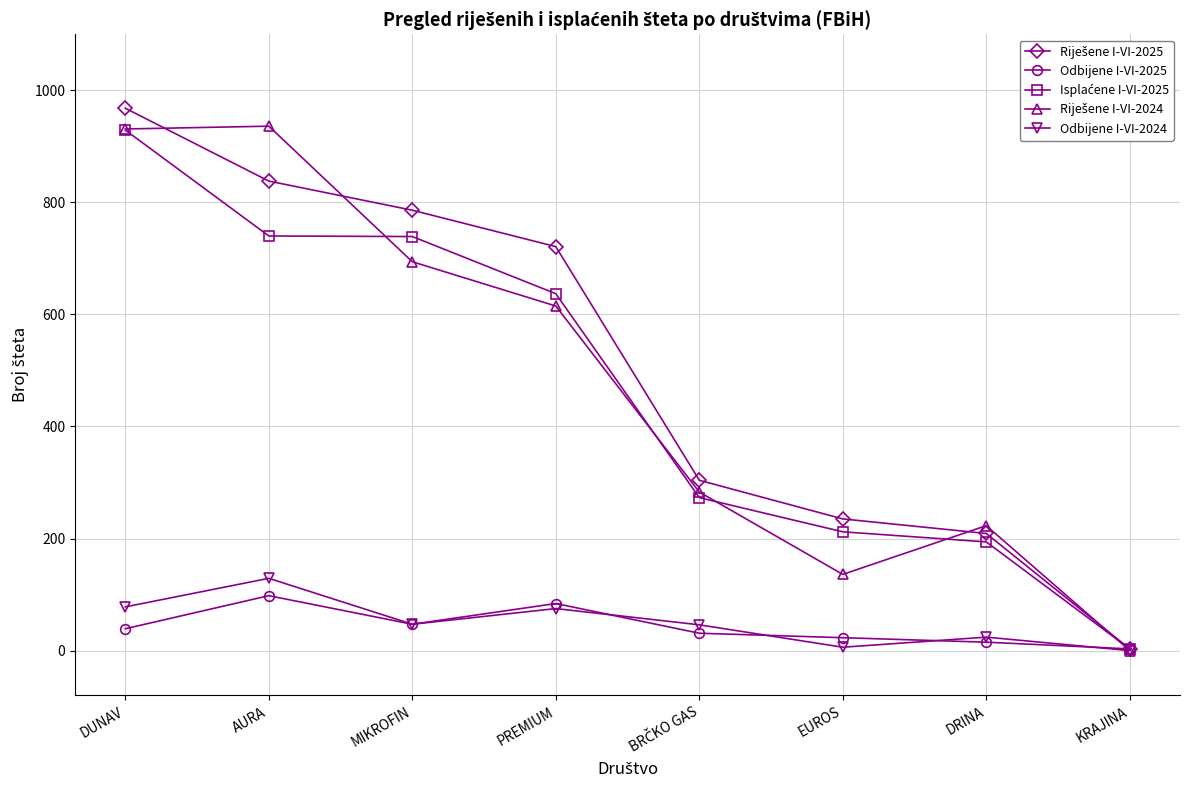

Where is the first local minimum for Odbijene I-VI-2024?

MIKROFIN